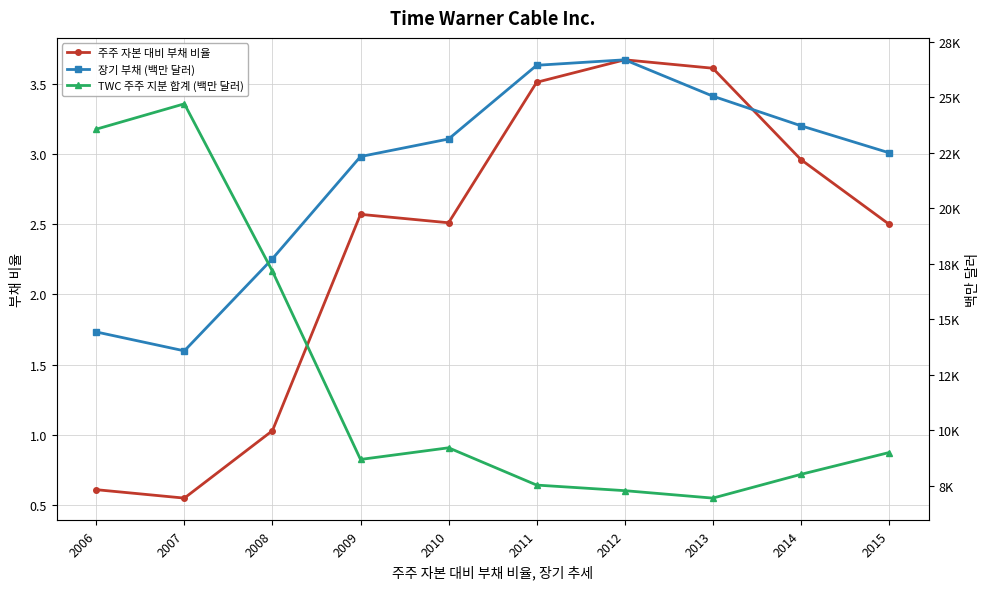

How many interior local peaks does the 주주 자본 대비 부채 비율 series have?

2